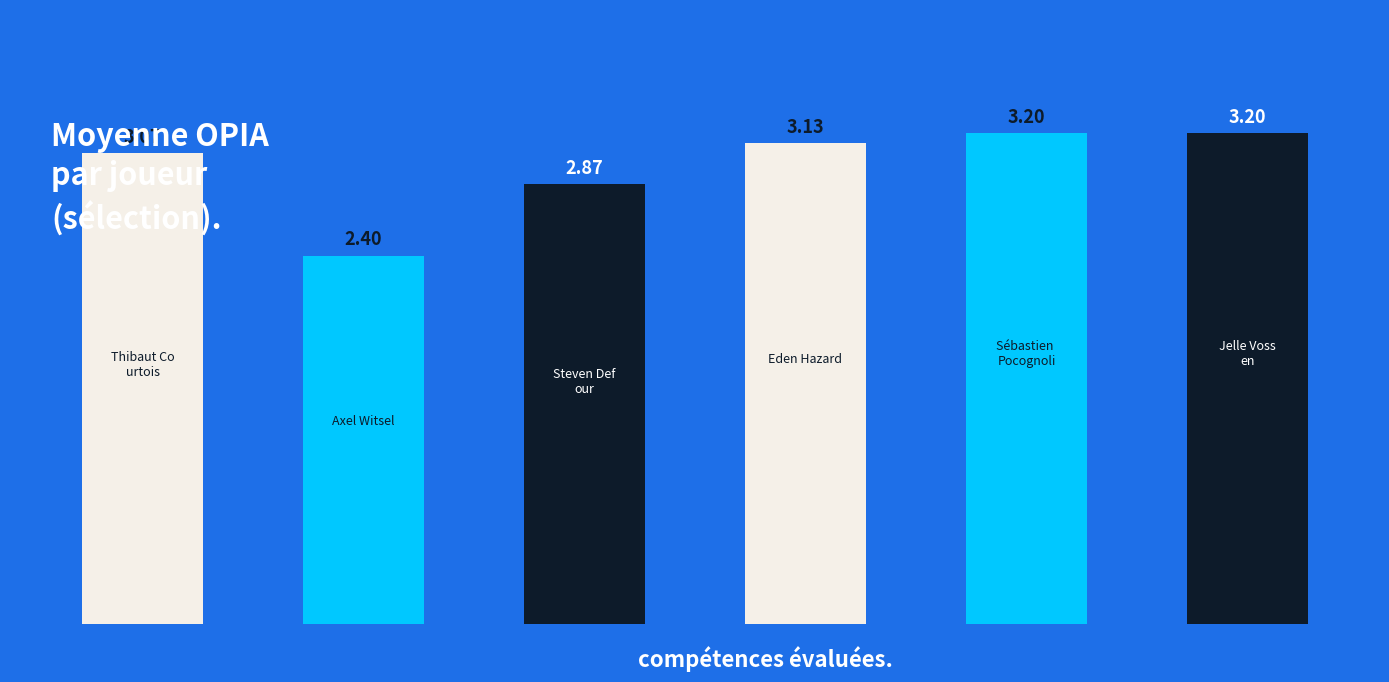

True or false: the data shows 1.7 at Eden Hazard.

False